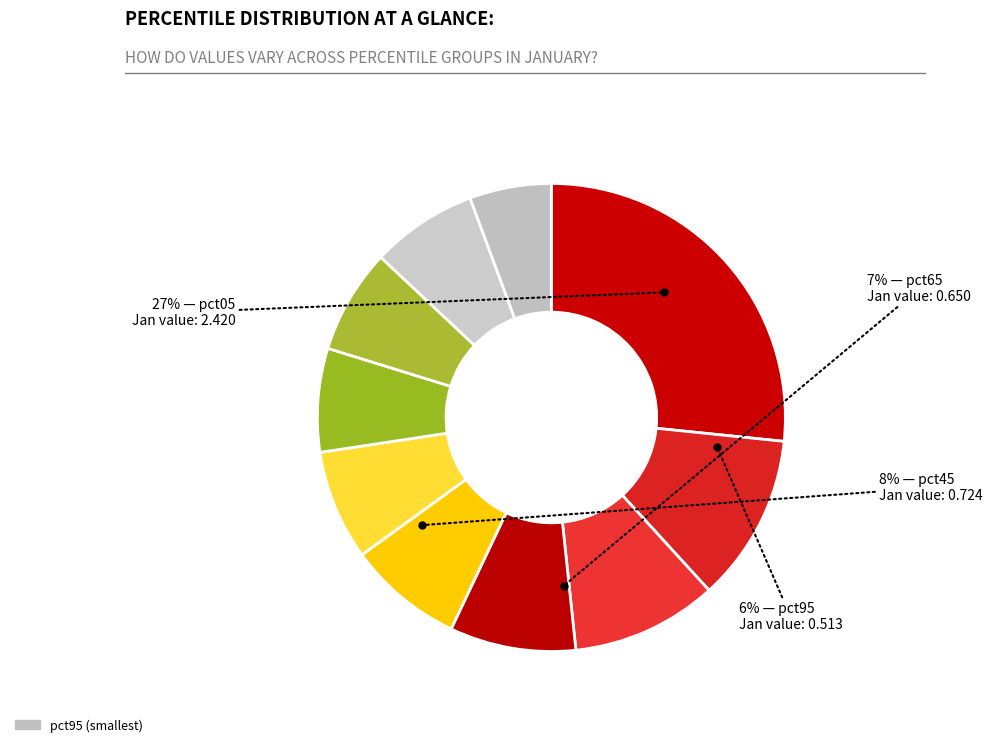

Which category has the biggest portion of the pie?

pct05